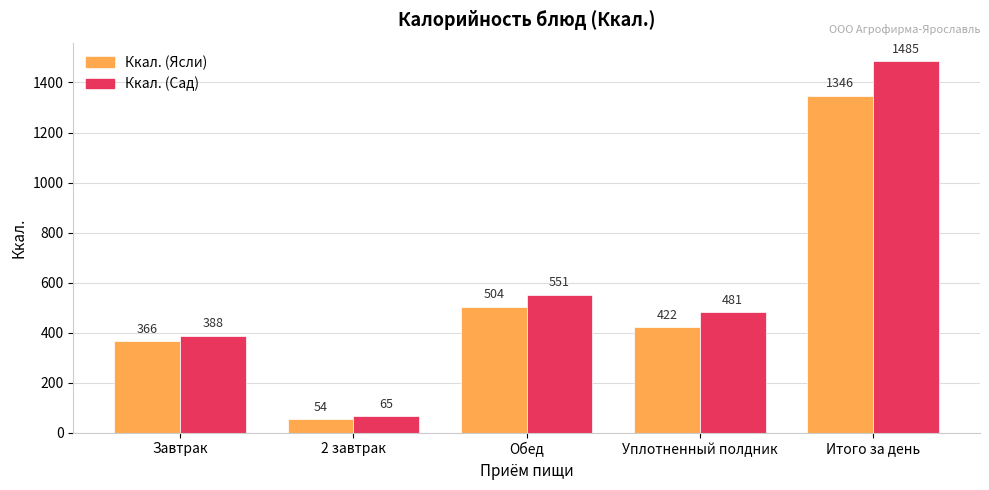

Which series has the widest spread of values?

Ккал. (Сад)